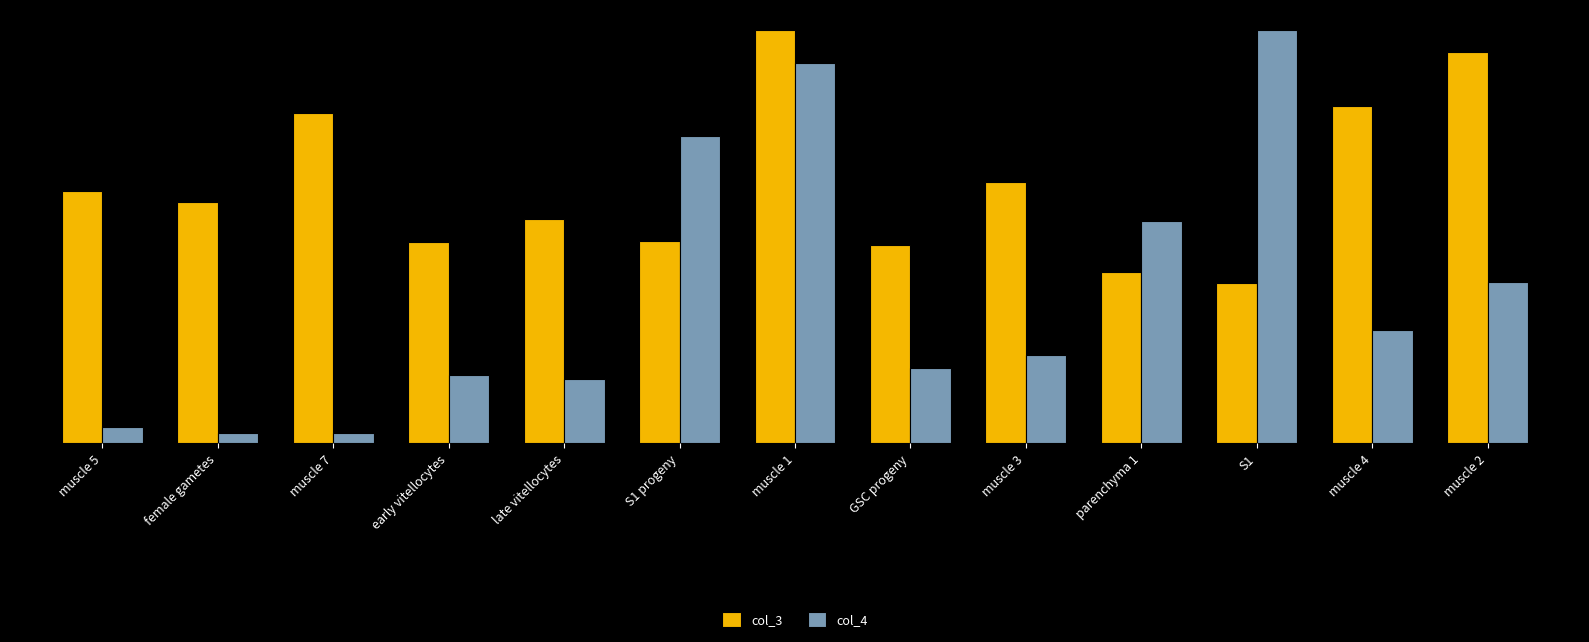

Reading left to right, list all the values displayed in this chart.

col_3: 0.5	0.4	0.6	0.4	0.4	0.4	0.8	0.4	0.5	0.3	0.3	0.6	0.7
col_4: 0.0	0.0	0.0	0.1	0.1	0.6	0.7	0.1	0.2	0.4	0.8	0.2	0.3